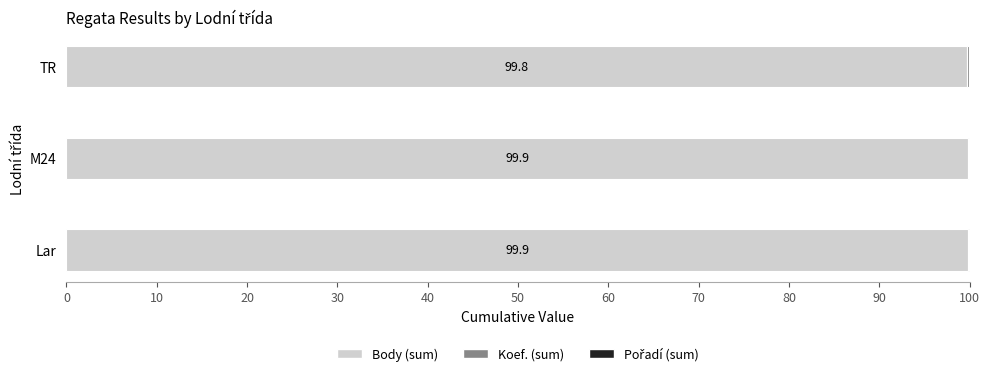

The Body (sum) series shows 143.3 at M24. True or false?

False